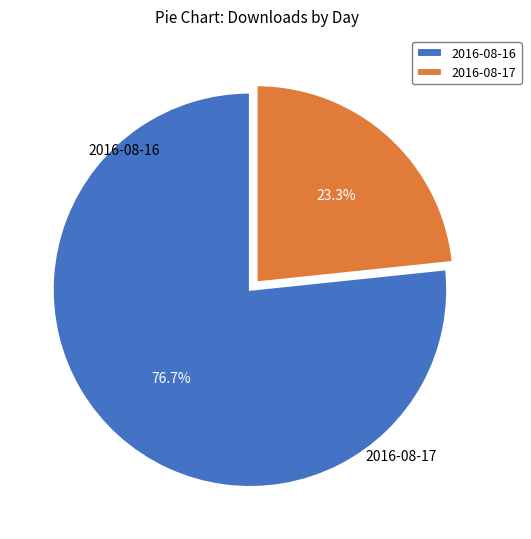

Combined, do 2016-08-16 and 2016-08-17 account for over 50%?

Yes